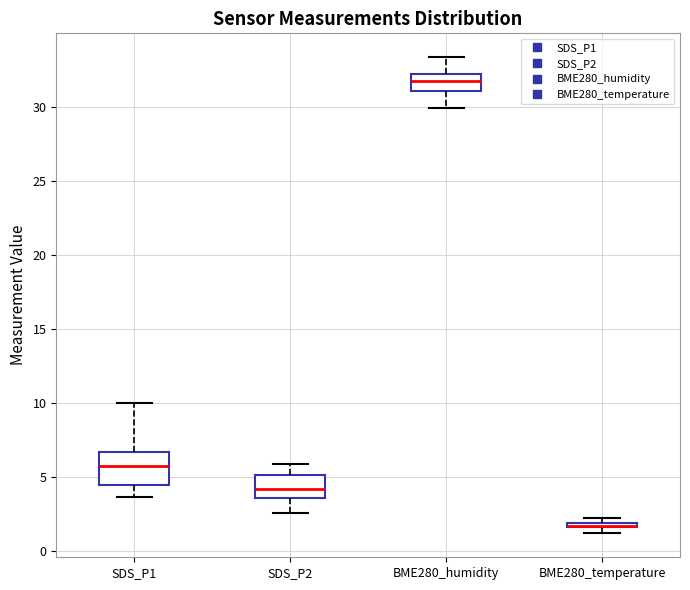

Where is the lower edge of the box for BME280_temperature on the y-axis? The values are not printed on the chart, so give them approximately, as read against the axis.

1.5